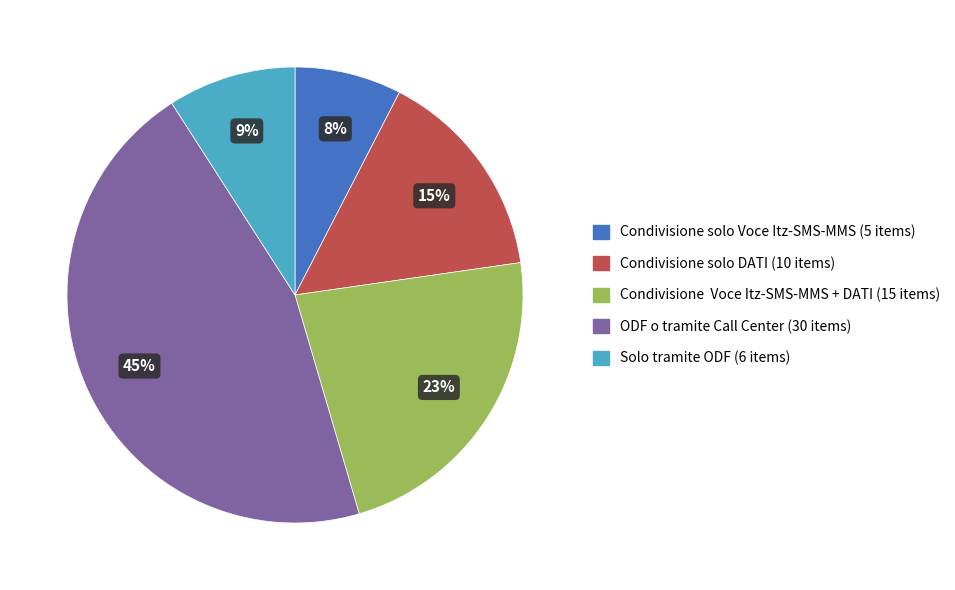

What percentage is the Condivisione solo DATI slice, to the nearest percent?

15%